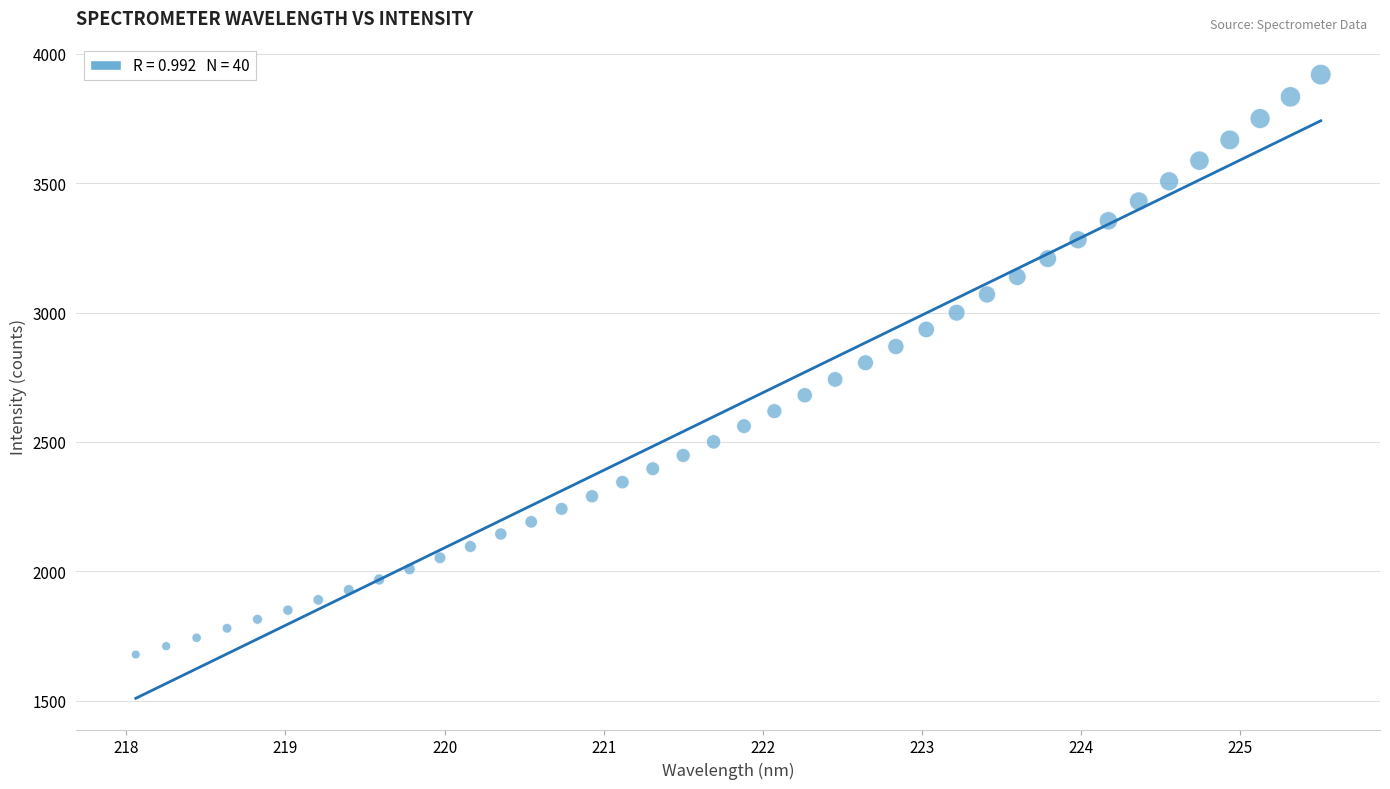

What is the range of Y values (max minus min)?

2241.3